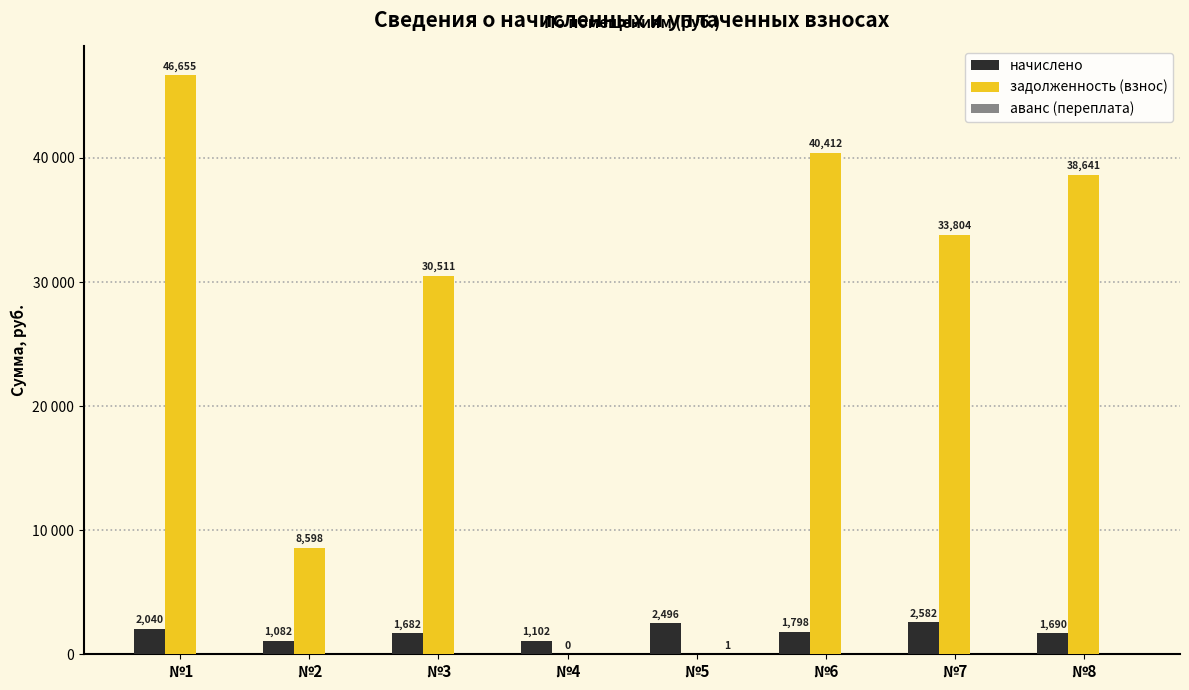

Which series changed the most between №3 and №6?

задолженность (взнос)